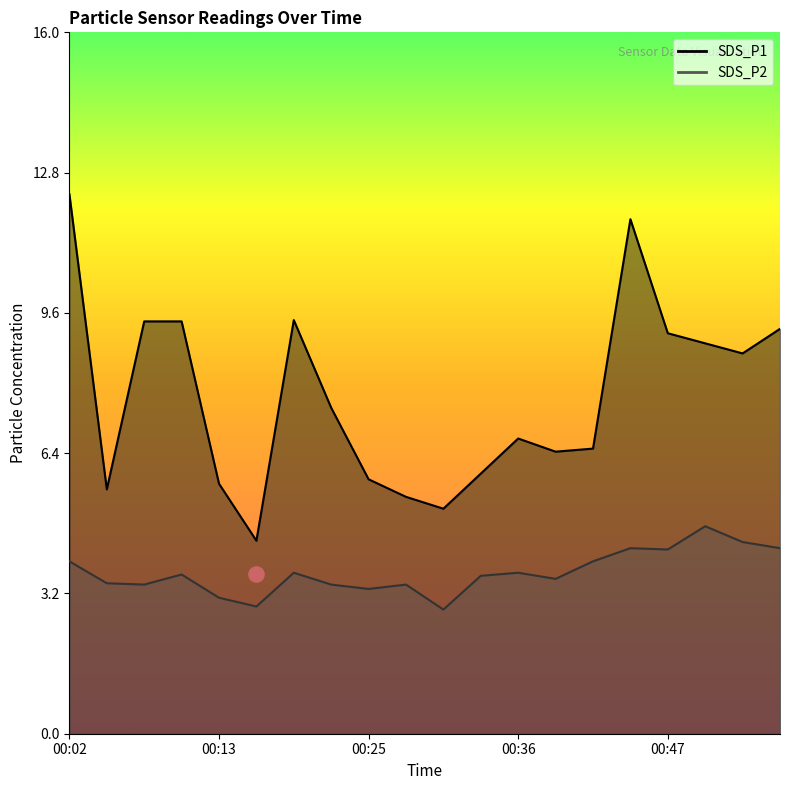

At how many categories does at least one series exceed 8?

9